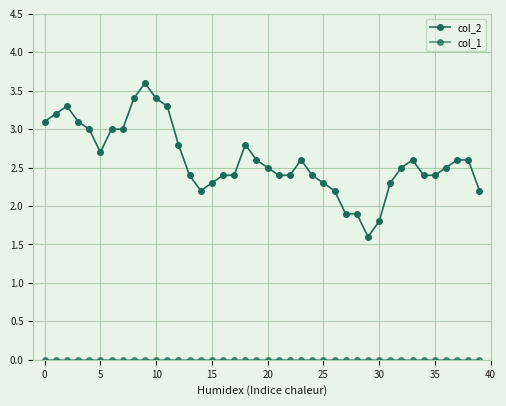

How many series are shown in this chart?

2